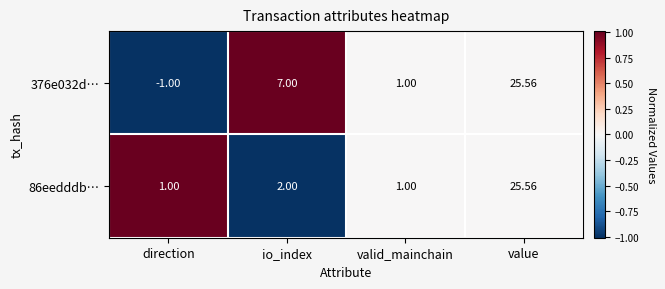

At which label is 86eedddb… closest to 13?

io_index